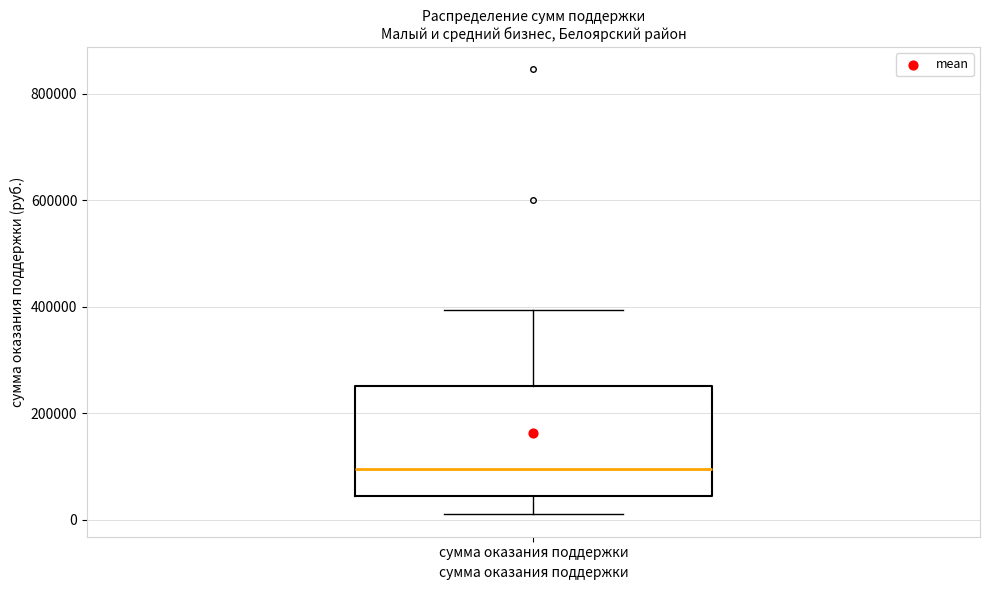

Where does the upper whisker of the box for сумма оказания поддержки end on the y-axis? The values are not printed on the chart, so give them approximately, as read against the axis.

400000